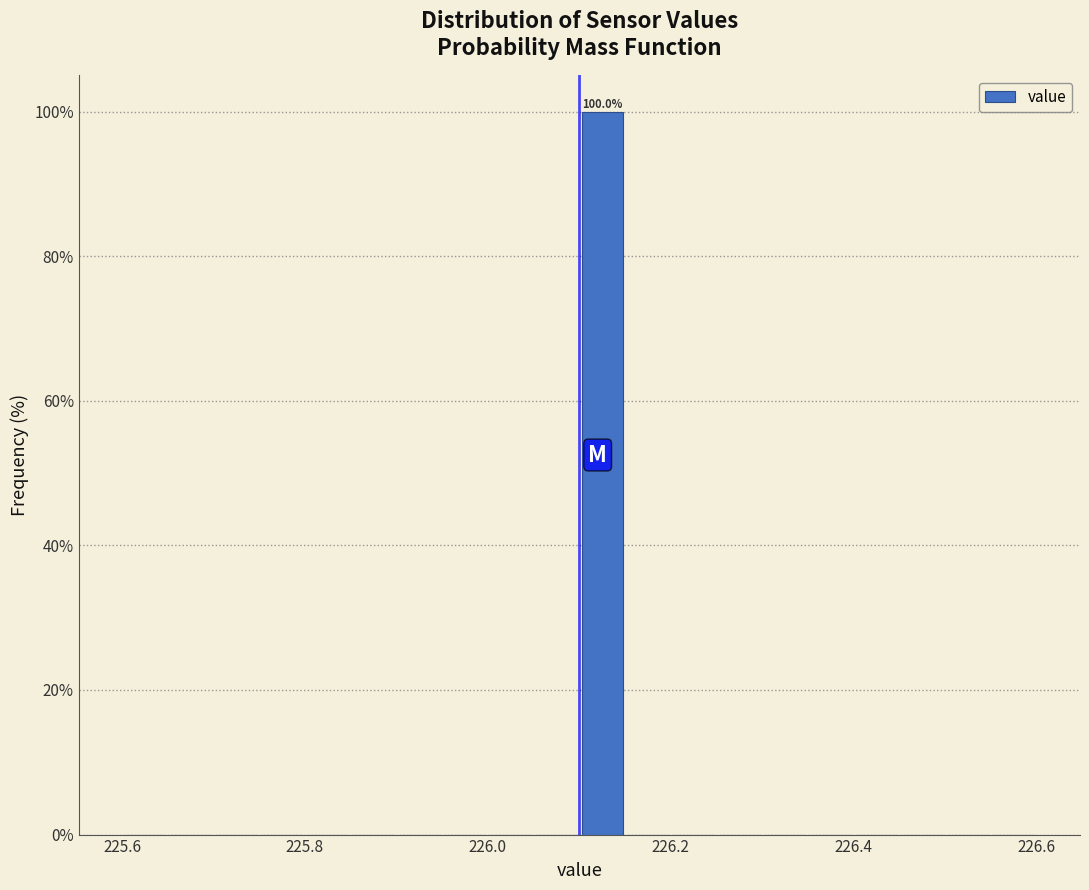

Around what value on the x-axis is the tallest bar? Give the approximate position of its centre, as read against the axis.

226.12